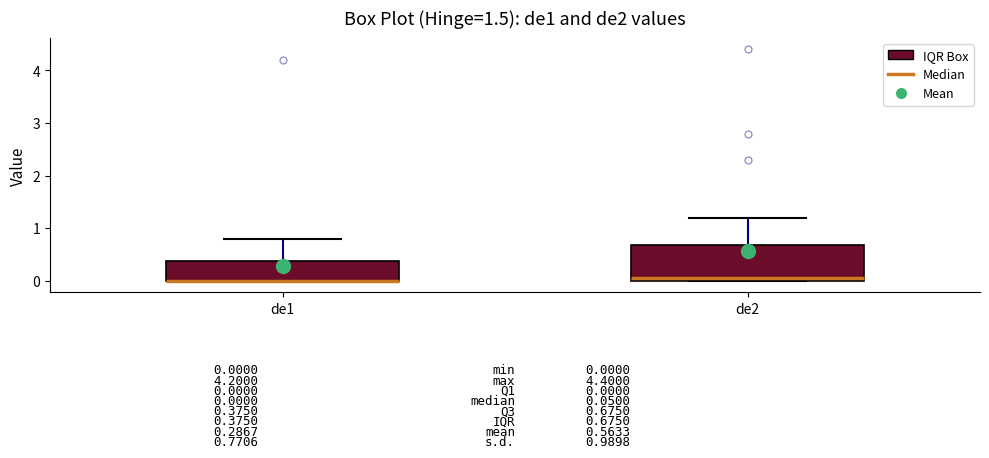

Which box is the tallest, from its lower edge to its upper edge?

de2